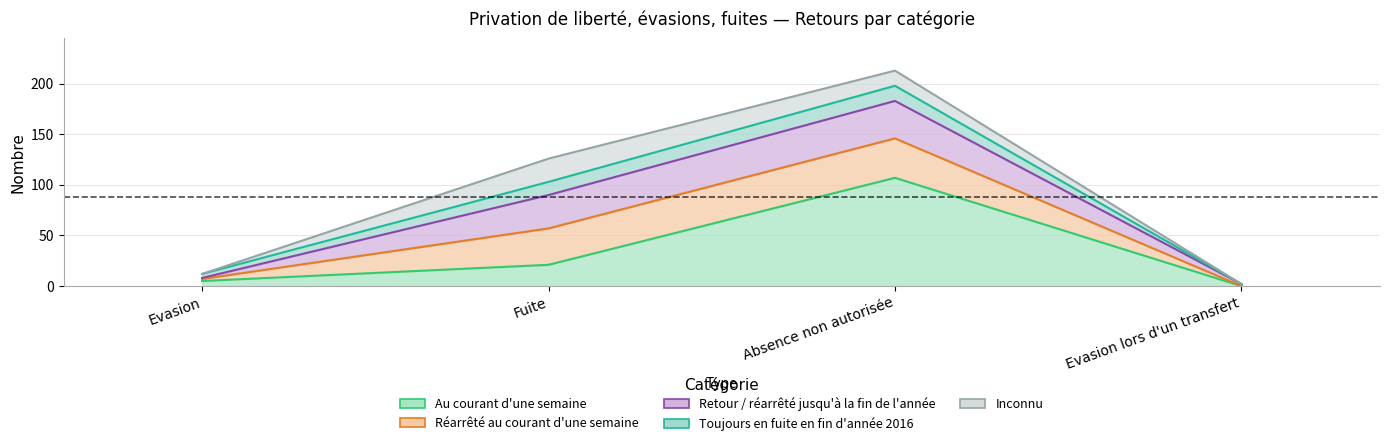

Rank the categories by Au courant d'une semaine value from lowest to highest.

Evasion lors d'un transfert, Evasion, Fuite, Absence non autorisée